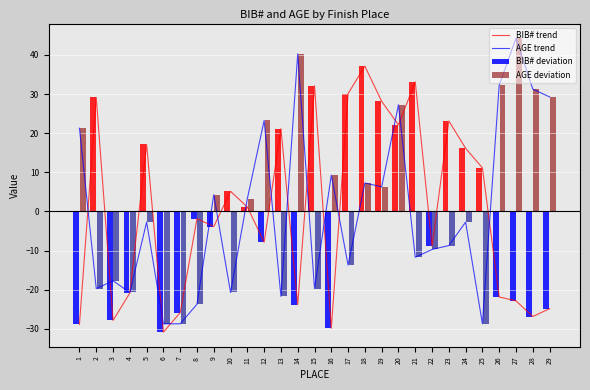

Read the AGE trend value at 25.

-28.7